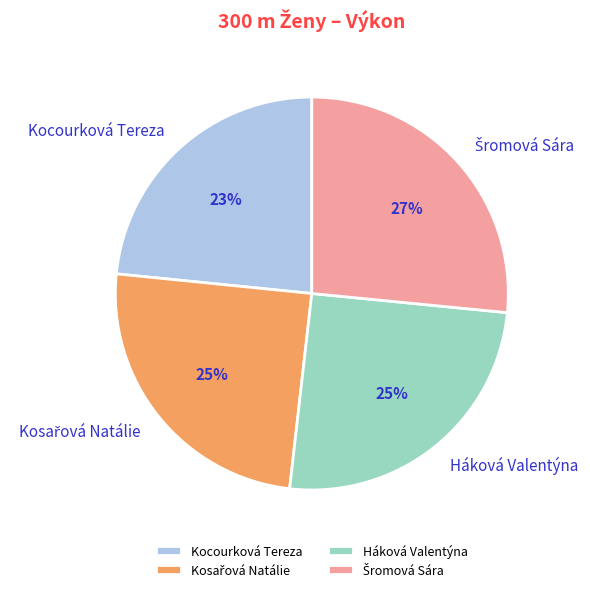

Is it true that Háková Valentýna is 11% of the pie?

False